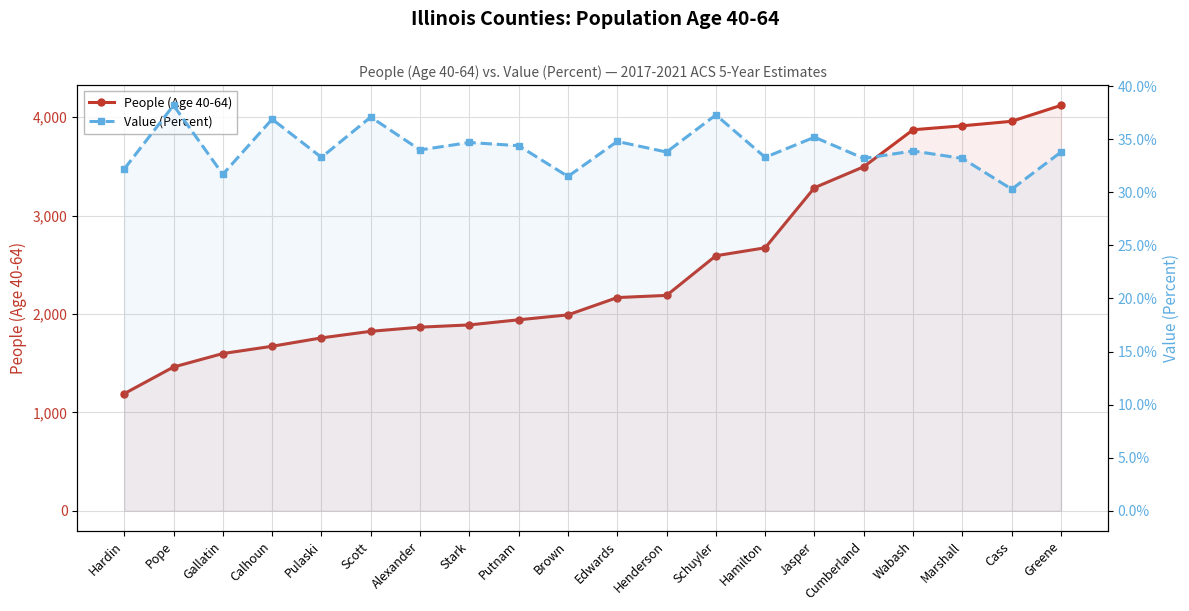

What is the value of the People (Age 40-64) point at the 14th from the left?

2673.0